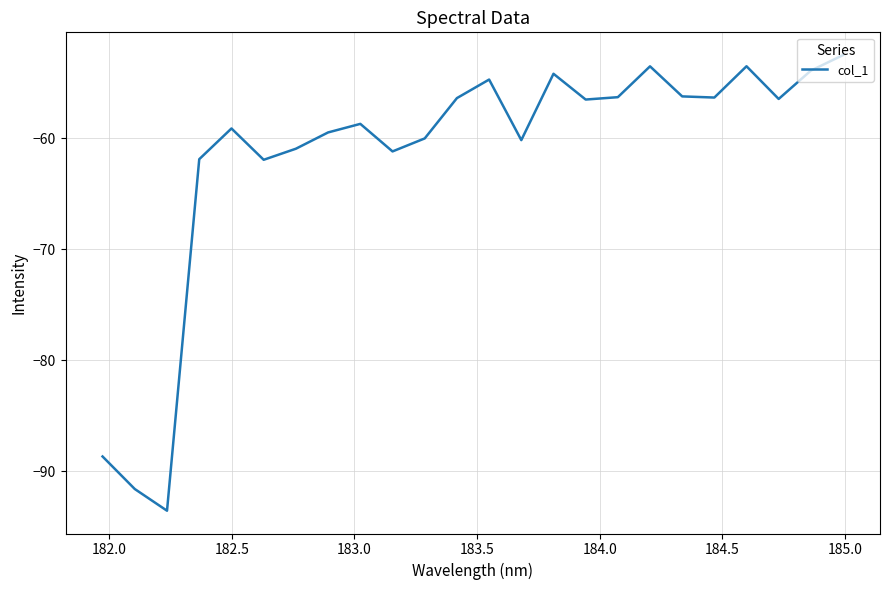

What is the difference between the maximum and minimum values?

41.0